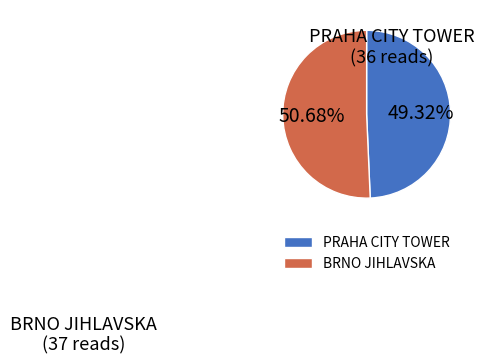

Is it true that PRAHA CITY TOWER is 49% of the pie?

True